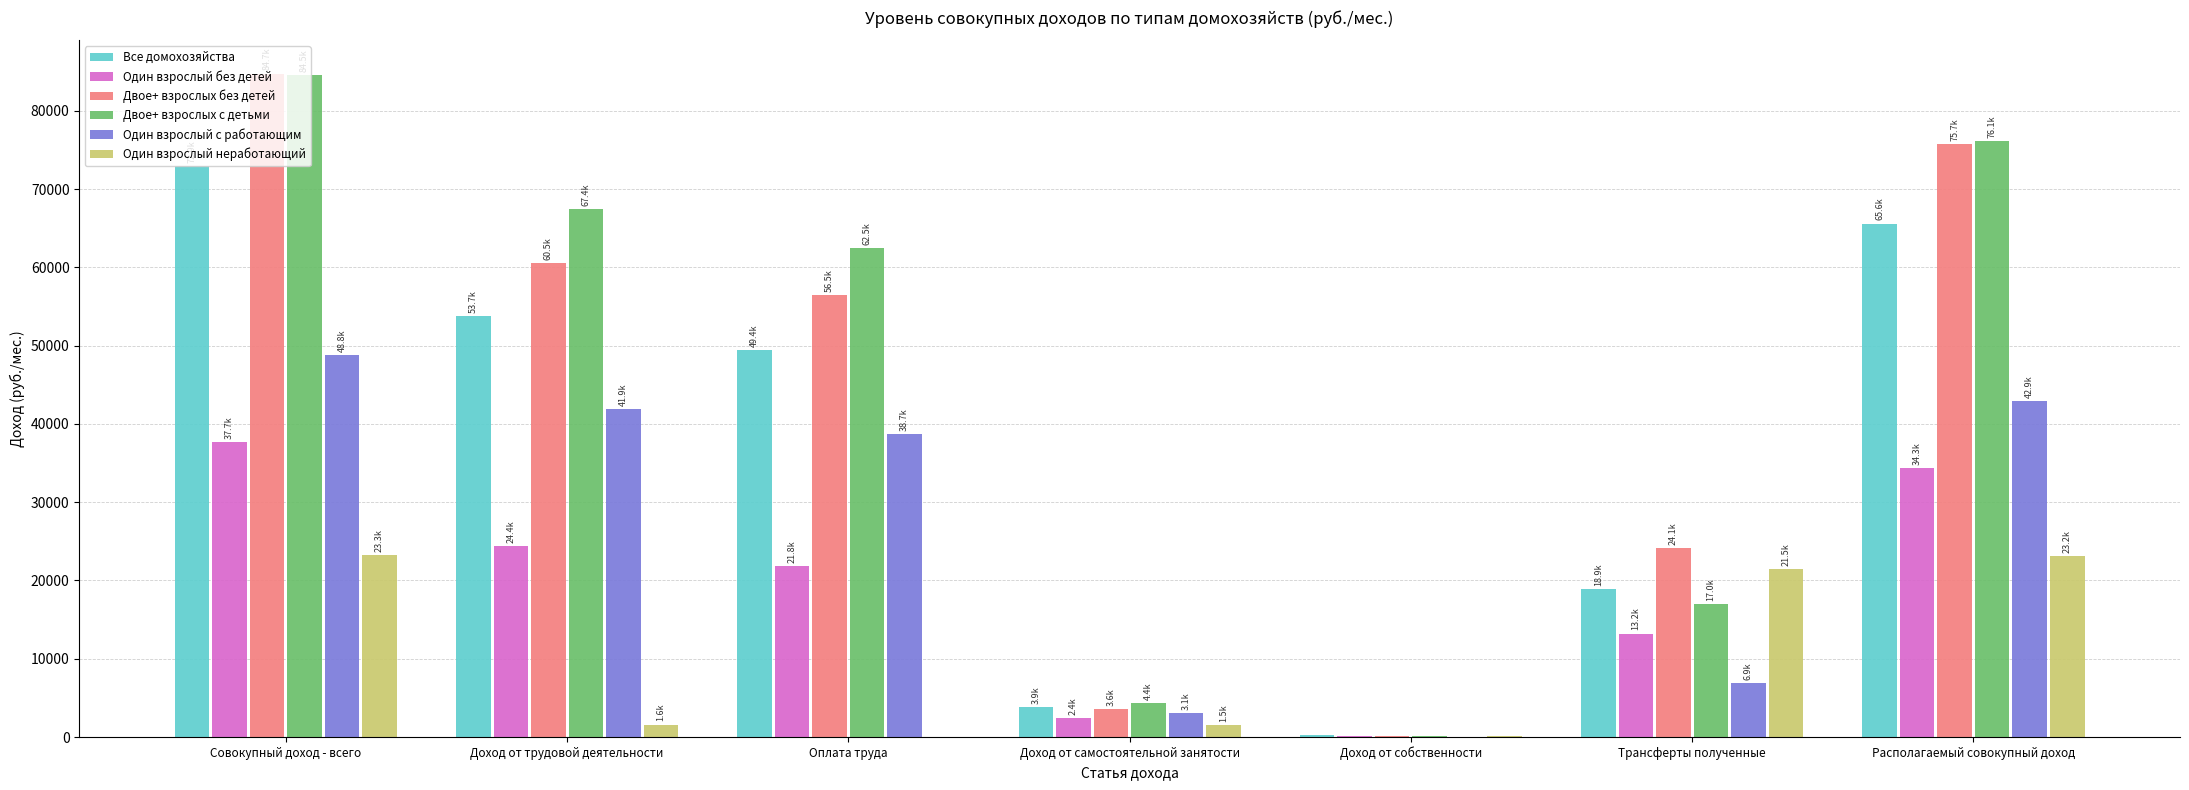

How many categories are shown in the chart?

7